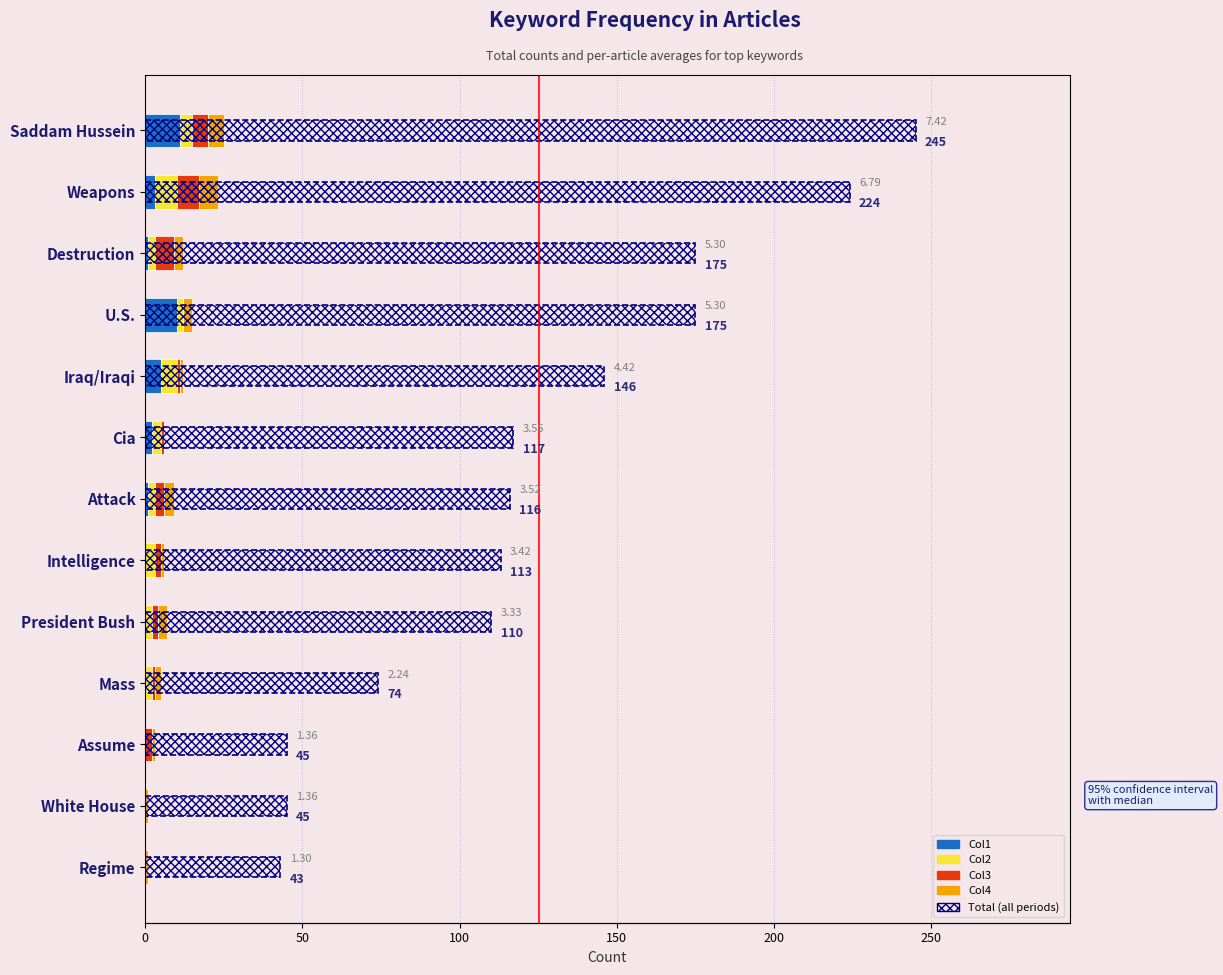

Is the value of Col1 at Weapons greater than the value of Total (all periods) at Assume?

No